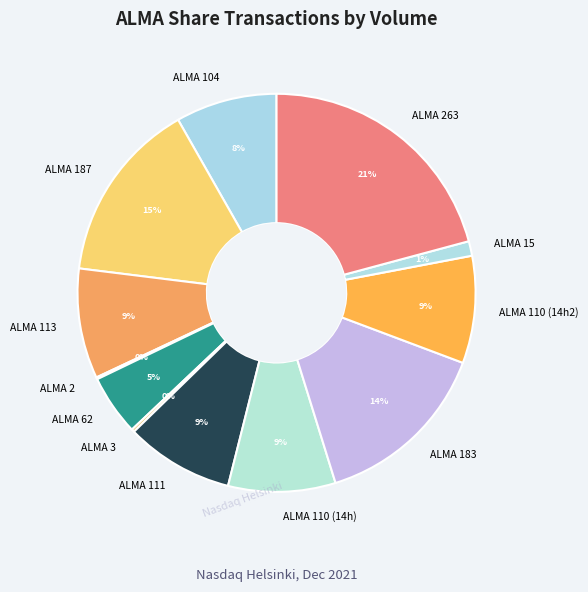

To the nearest percent, what portion does ALMA 110 (14h) represent?

9%